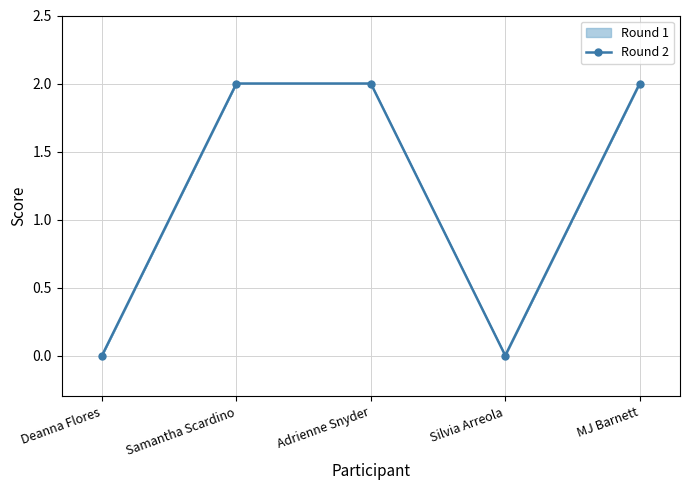

What is the sum of all values?

6